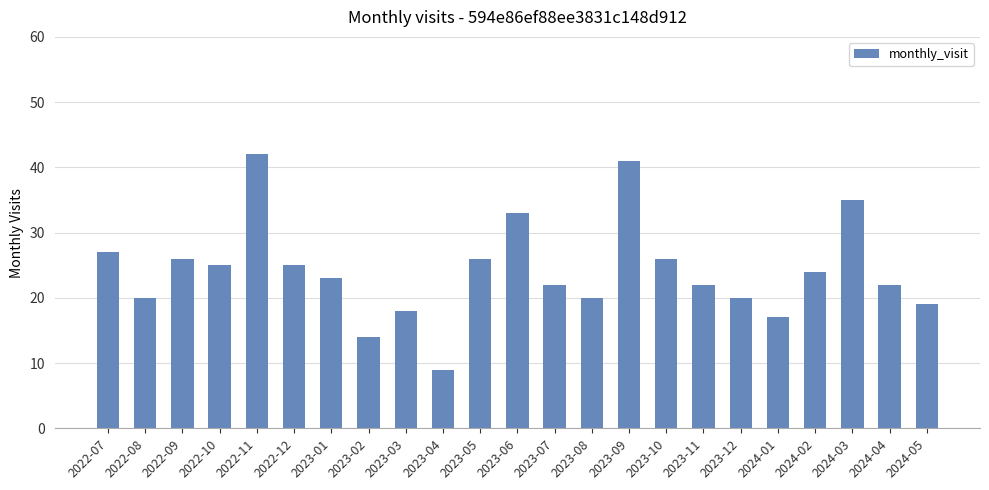

At which category does the chart reach its peak across all series?

2022-11